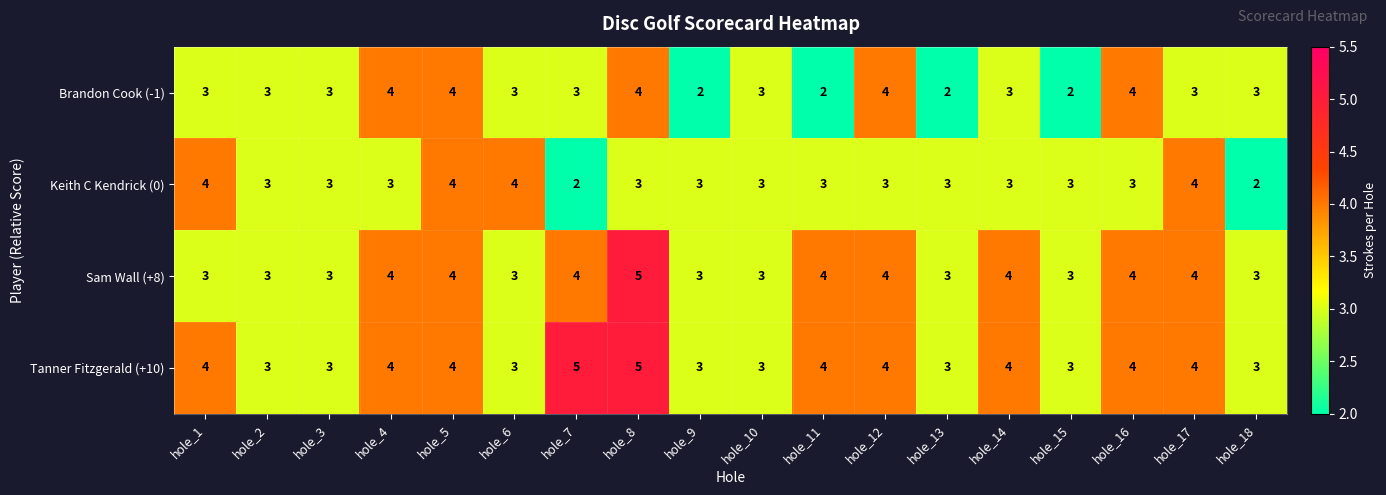

Is it true that Keith C Kendrick (0) equals 3 at hole_16?

True